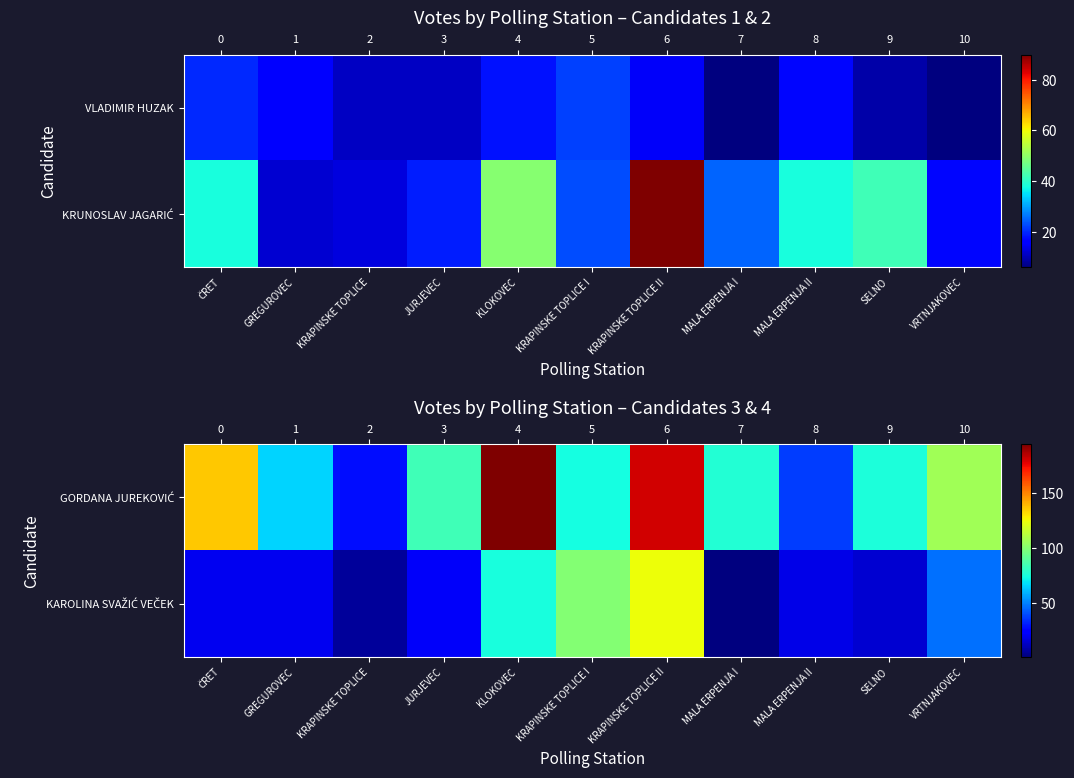

How many data points in row_0 are above 77?

5